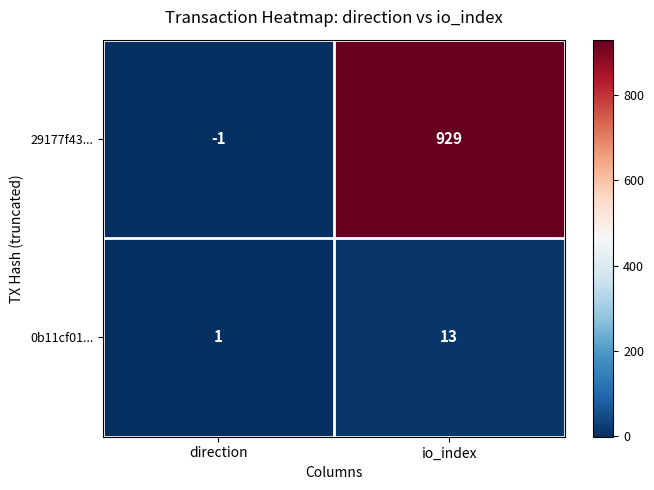

What is the greatest value displayed?

929